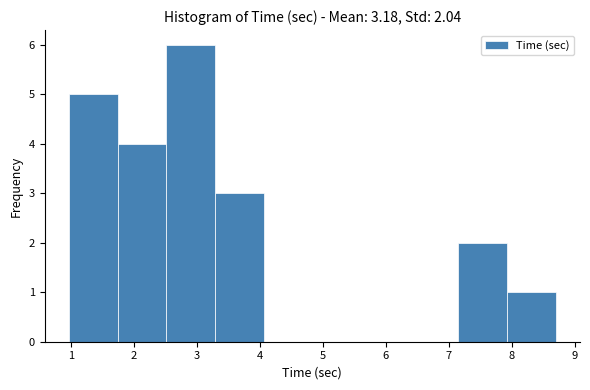

Reading left to right, transcribe this chart: for each bar, give the range it covers on the x-axis and its height. Neither the bar edges nor the heights are printed on the chart, so give them approximately, as read against the axes.

1.0 to 1.7: 5
1.7 to 2.5: 4
2.5 to 3.3: 6
3.3 to 4.1: 3
4.1 to 4.8: 0
4.8 to 5.6: 0
5.6 to 6.4: 0
6.4 to 7.2: 0
7.2 to 7.9: 2
7.9 to 8.7: 1